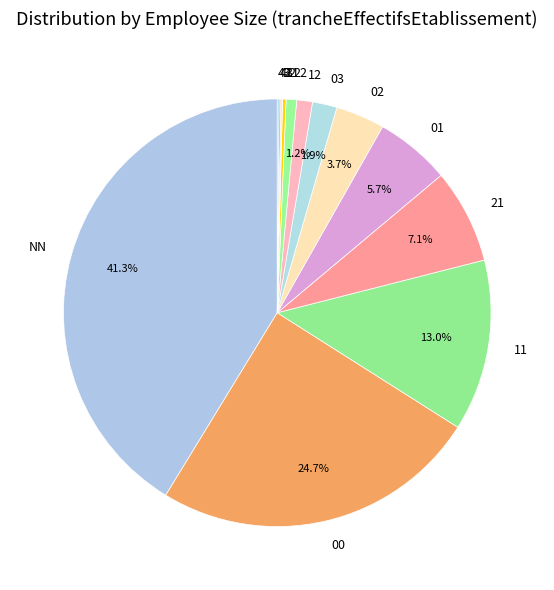

Is there a majority slice in this chart?

No